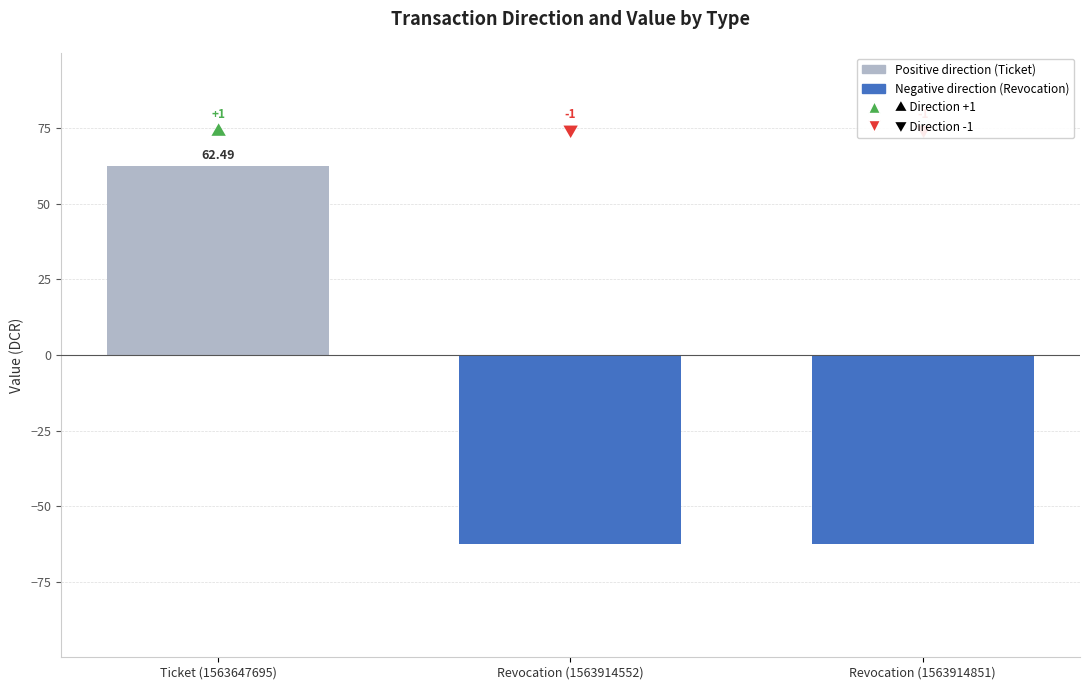

What is the maximum value shown in the chart?

62.5